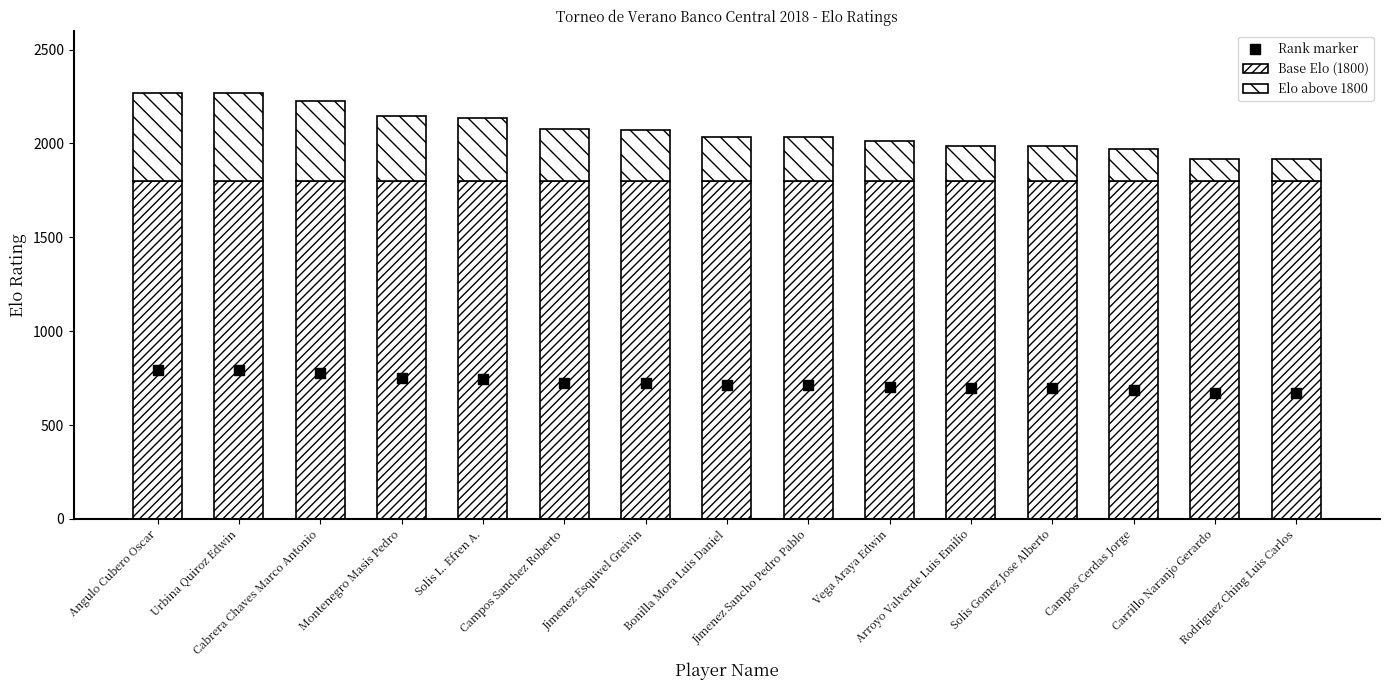

Is the value of Elo above 1800 at Campos Sanchez Roberto greater than the value of Base Elo (1800) at Jimenez Sancho Pedro Pablo?

No